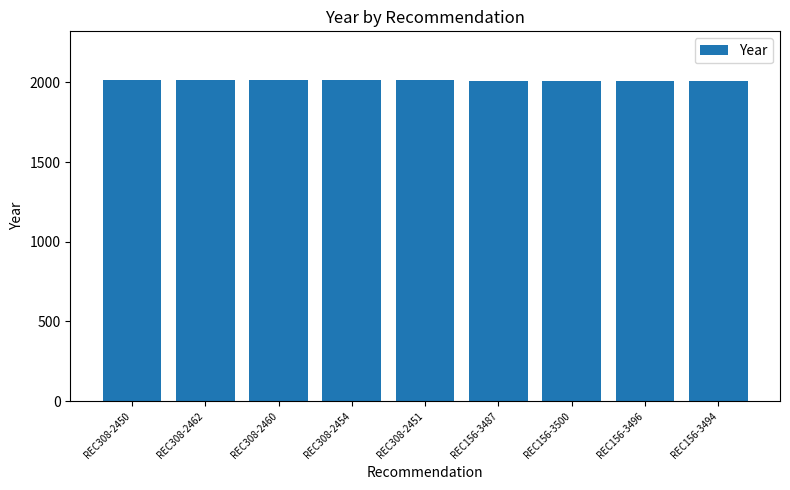

Approximately how many times larger is the value at REC156-3500 compared to REC156-3487?

1.0